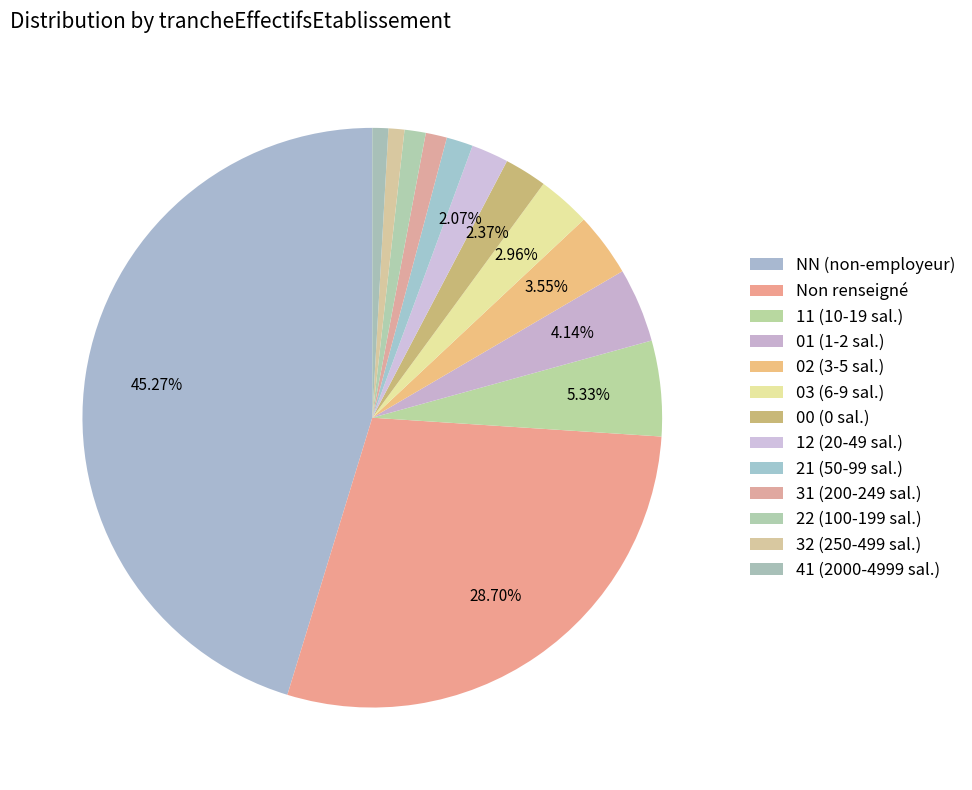

Count the number of slices in the pie.

13